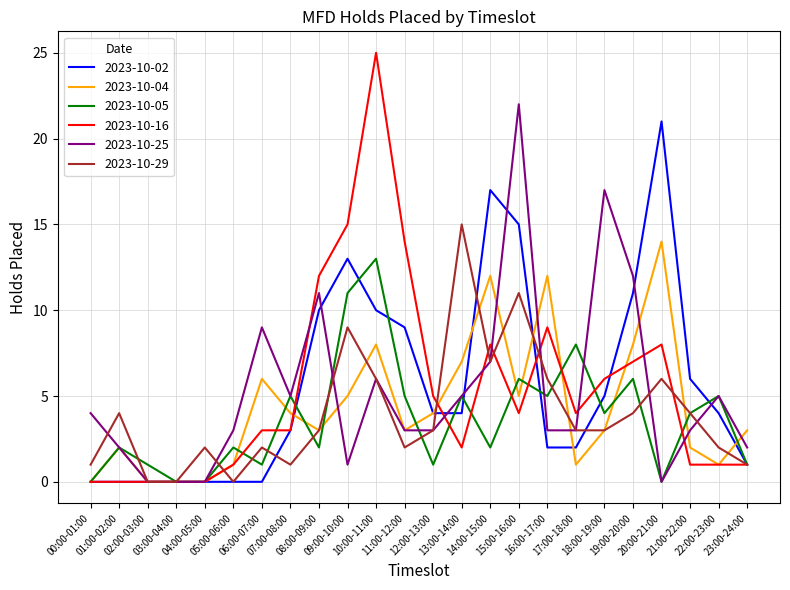

Where does the 2023-10-29 series first go above 3?

01:00-02:00